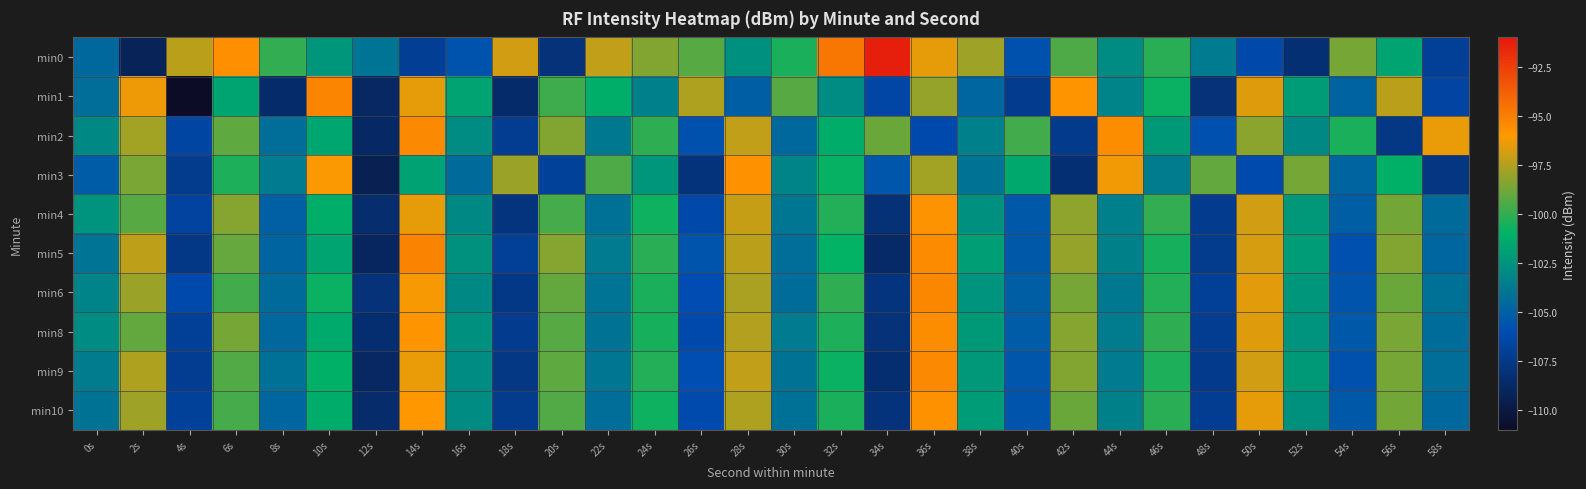

What is the difference between the highest and lowest values at 18s?

11.7